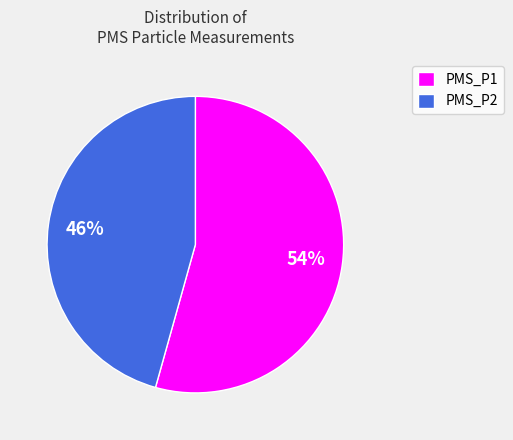

To the nearest percent, what percentage of the pie is PMS_P1?

54%